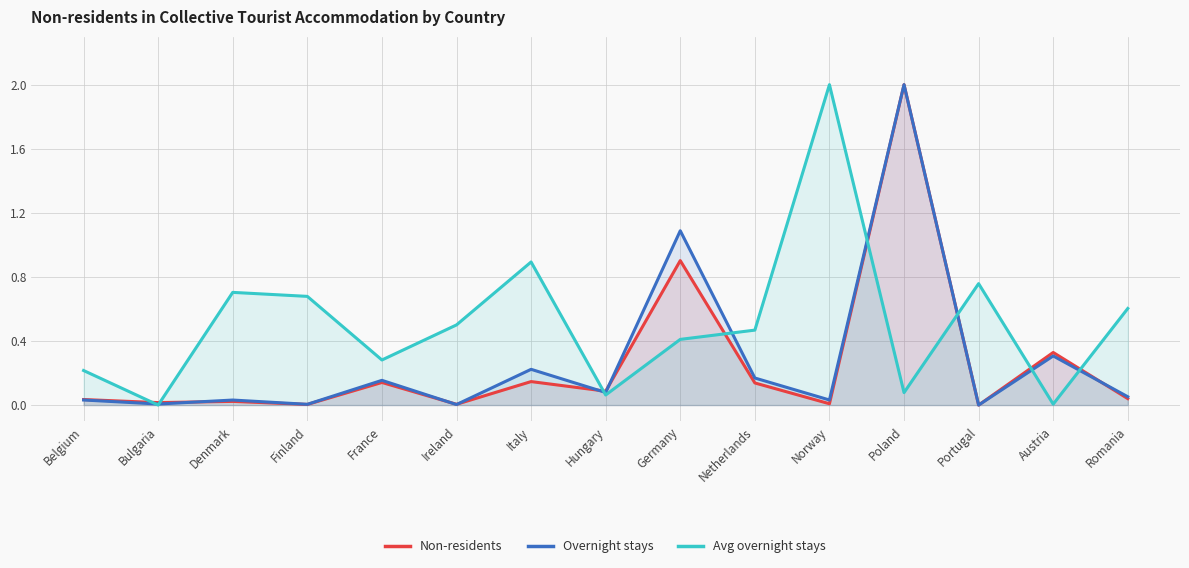

What is the label of the 8th point from the right?

Hungary